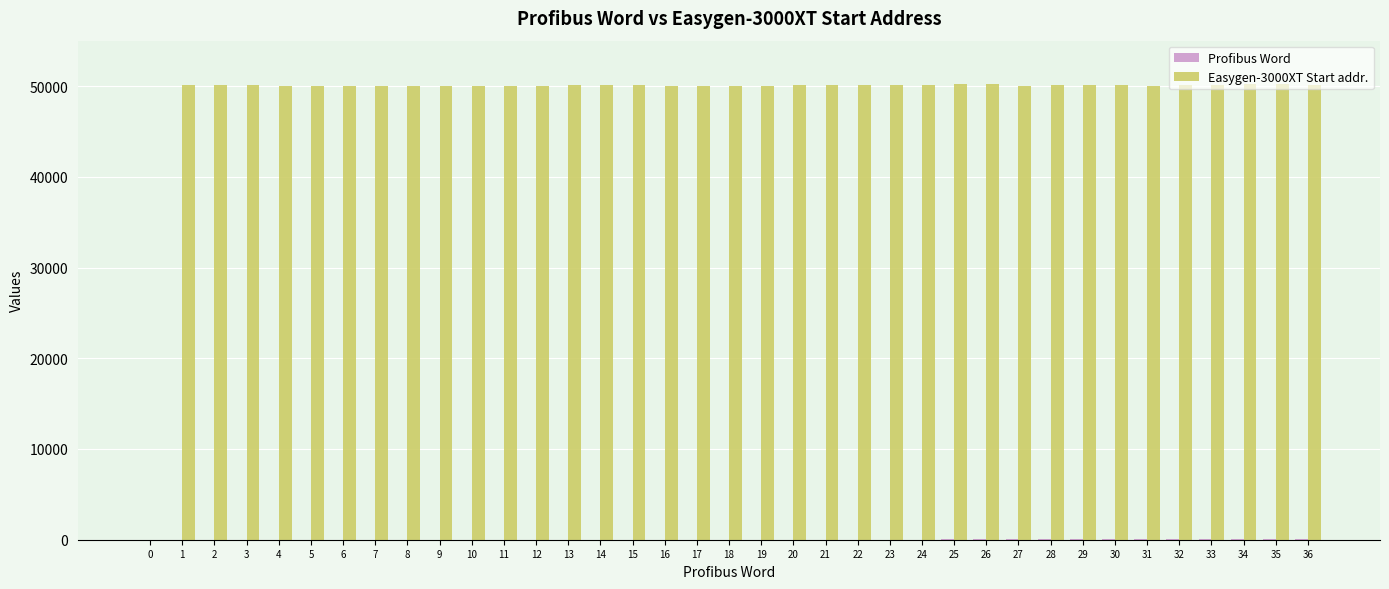

The value of Easygen-3000XT Start addr. at 3 is 50085. True or false?

True